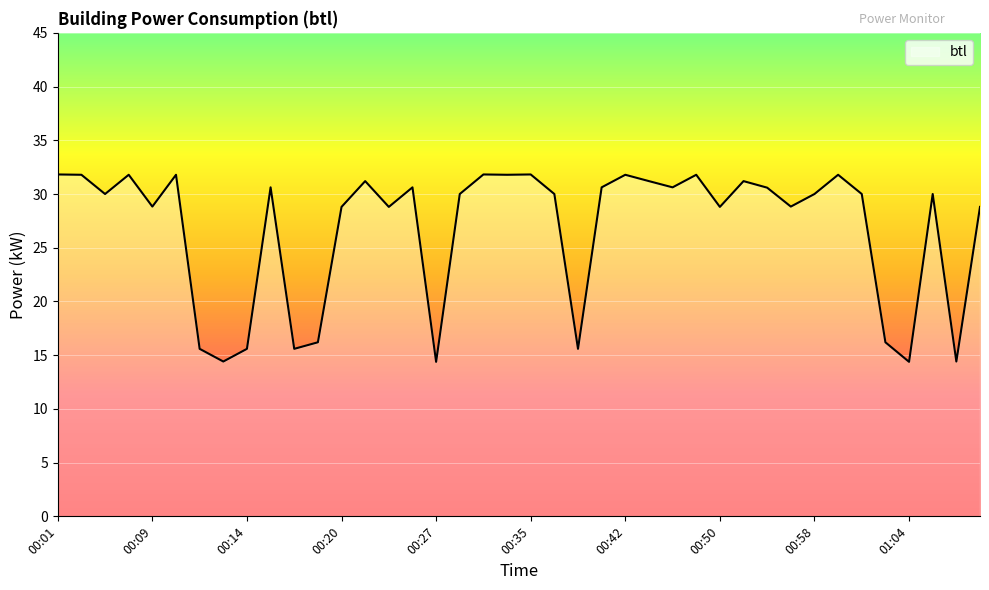

What is the difference between the maximum and minimum values?

17.4